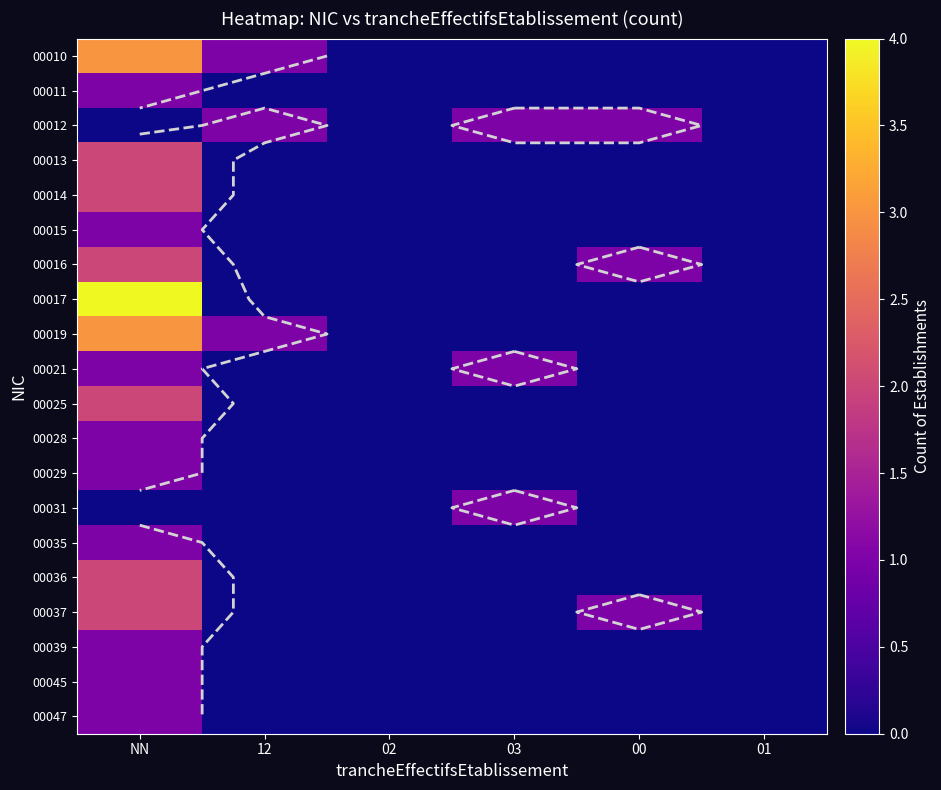

Which category has the highest value in the 00025 series?

NN